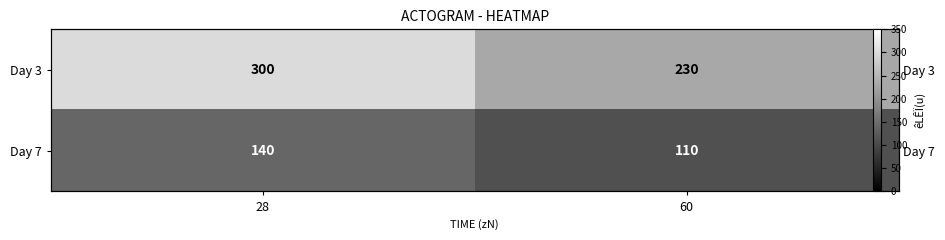

Is it true that Day 3 equals 230 at 60?

True